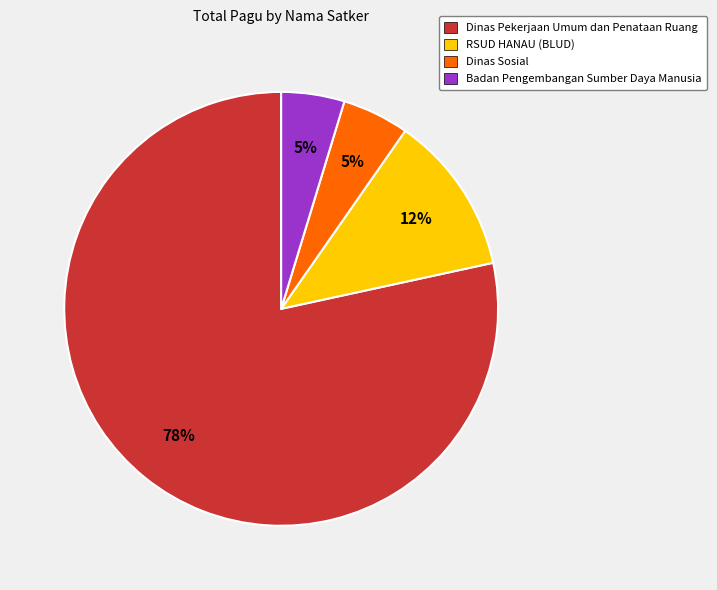

Is there a majority slice in this chart?

Yes